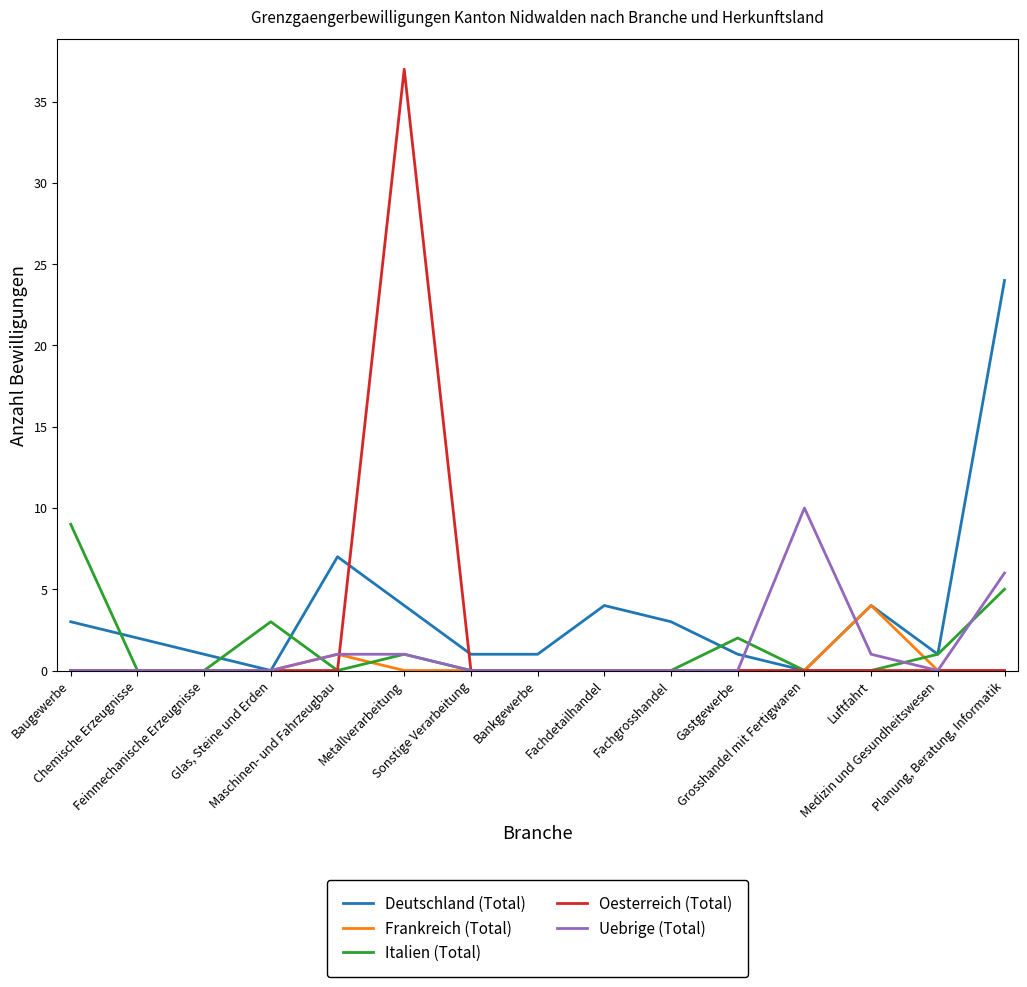

True or false: Oesterreich (Total) has a value of -13 at Gastgewerbe.

False